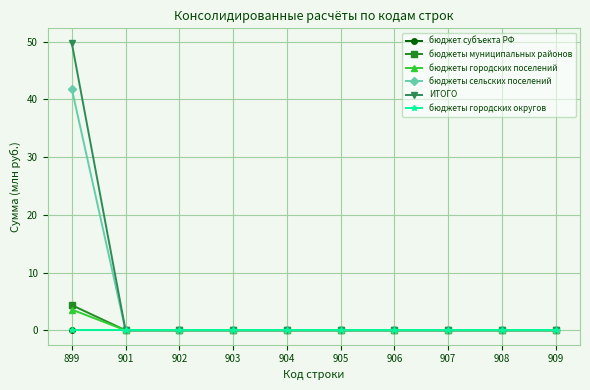

True or false: бюджеты городских округов and бюджеты городских поселений cross at least once.

False